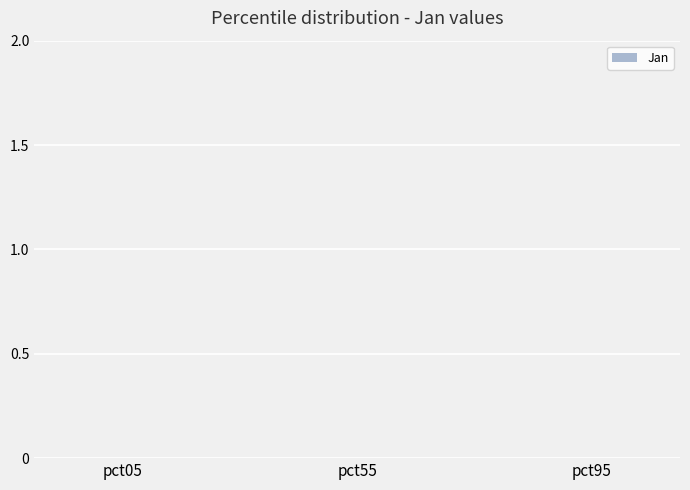

What is the sum of the values at pct95 and pct05?

3.8